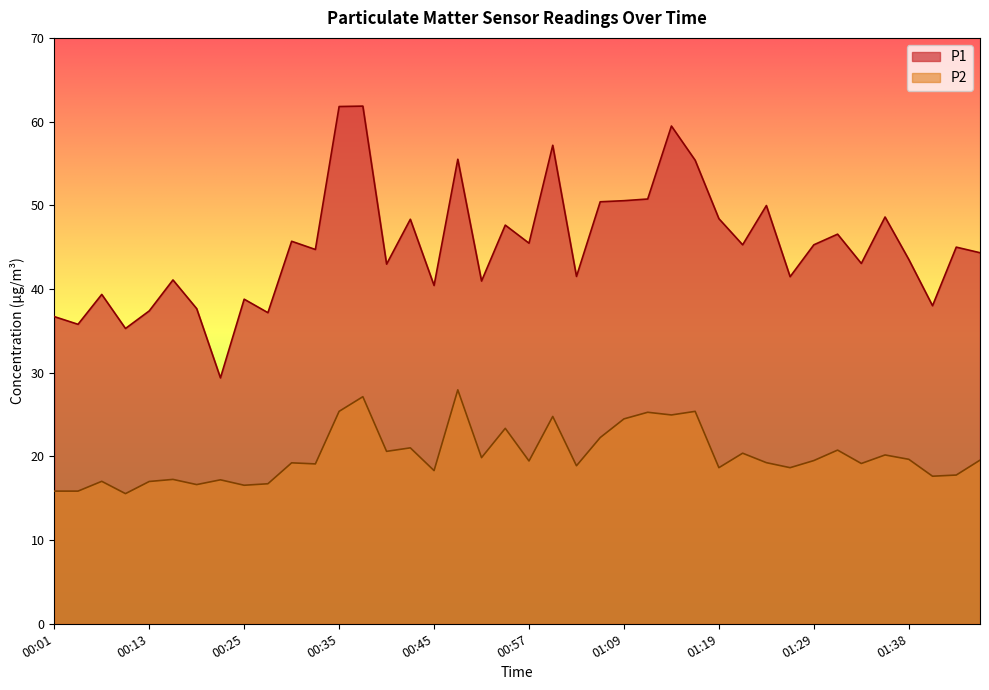

The P2 series shows 12.2 at 00:40. True or false?

False